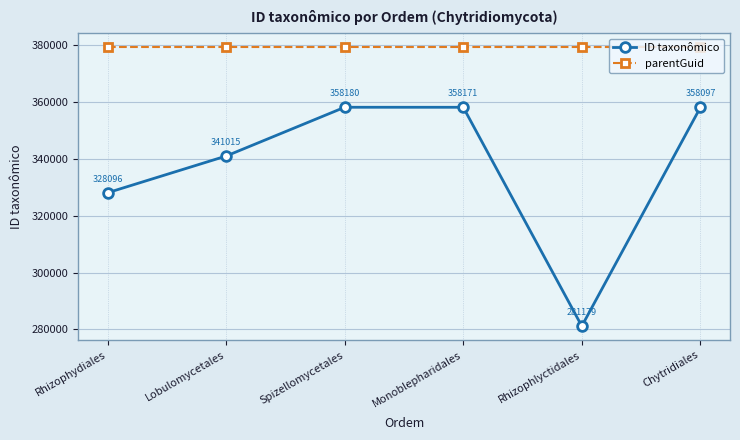

What is the label of the 2nd point from the left?

Lobulomycetales